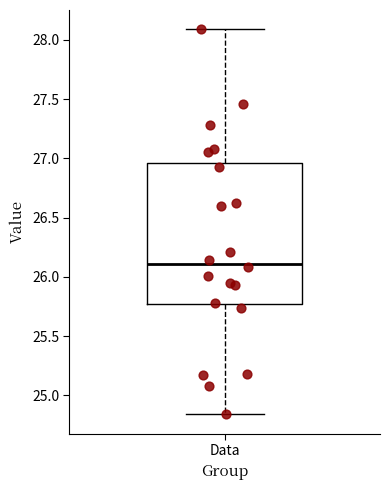

Where does the median line of the box for Data sit on the y-axis? The values are not printed on the chart, so give them approximately, as read against the axis.

26.10